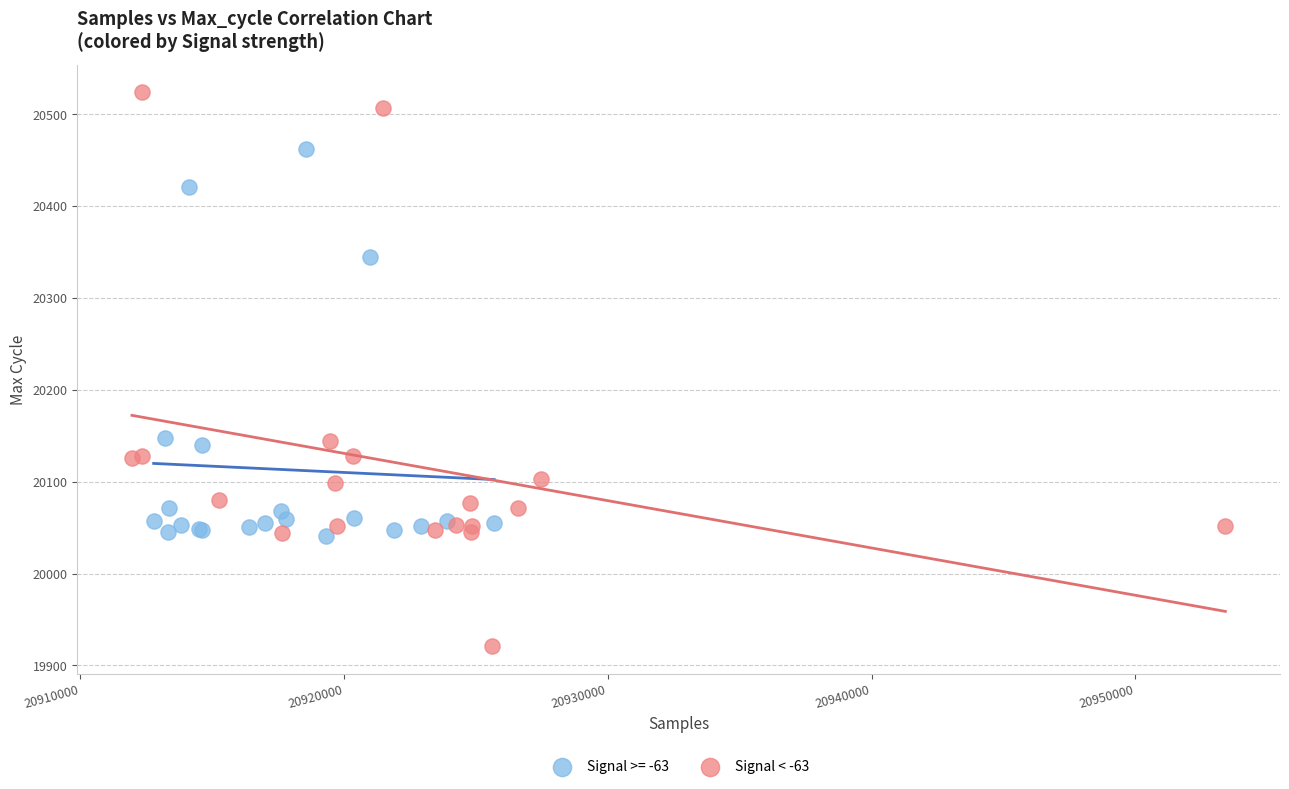

Which series has the largest Y range (max minus min)?

Signal < -63